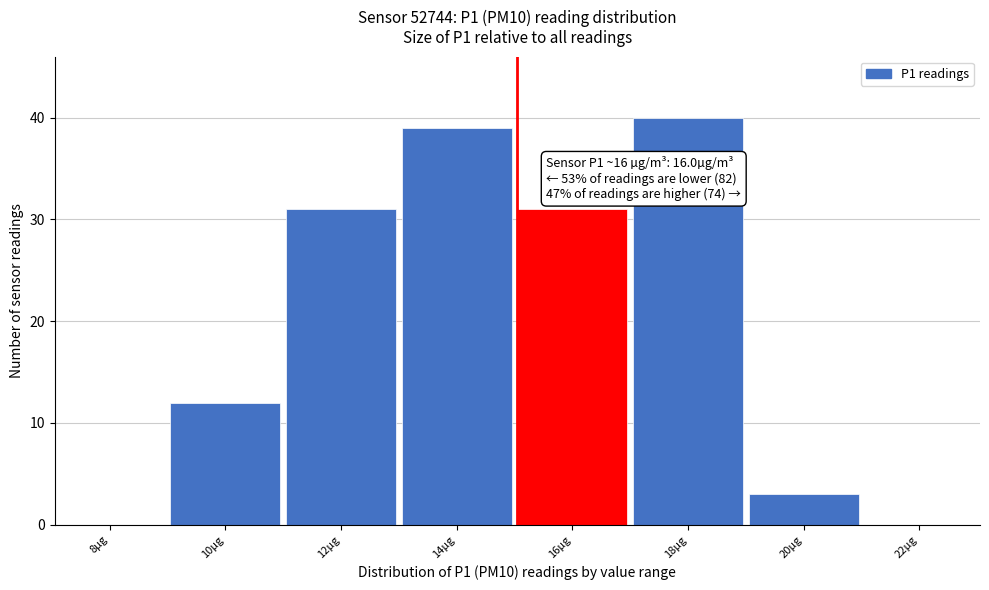

Reading left to right, list all the values displayed in this chart.

8µg=0	10µg=12	12µg=31	14µg=39	16µg=31	18µg=40	20µg=3	22µg=0